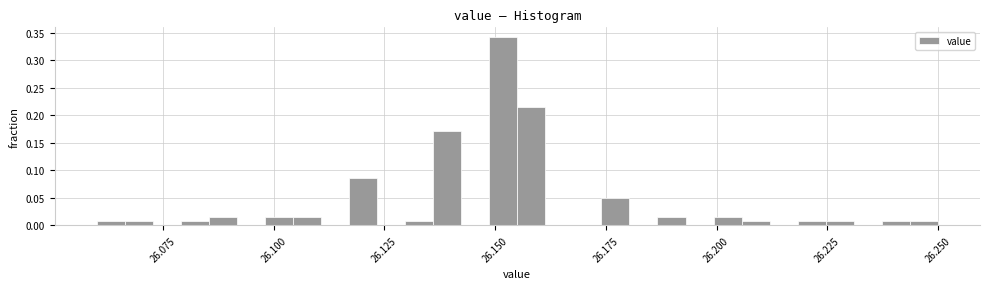

Around what value on the x-axis is the tallest bar? Give the approximate position of its centre, as read against the axis.

26.150